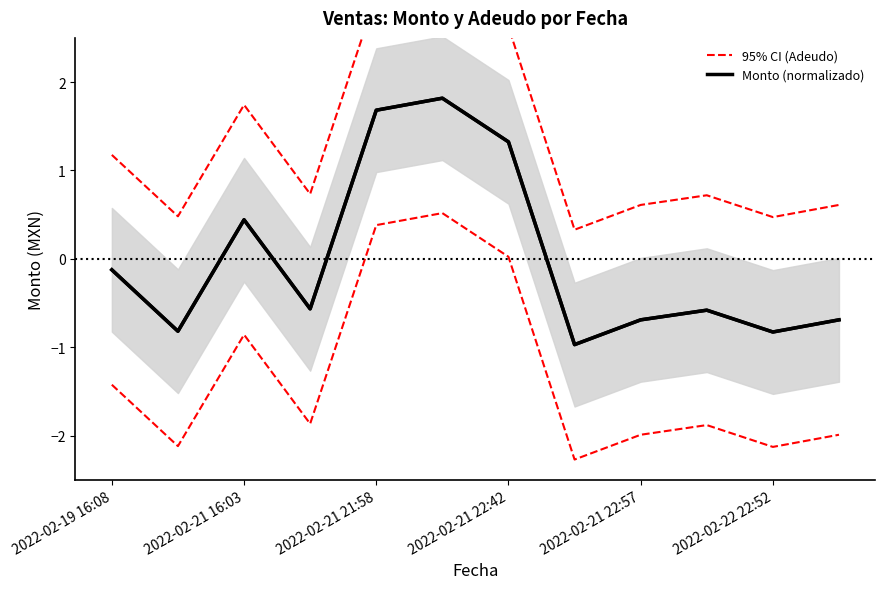

What is the minimum value for Monto (normalizado)?

-1.0